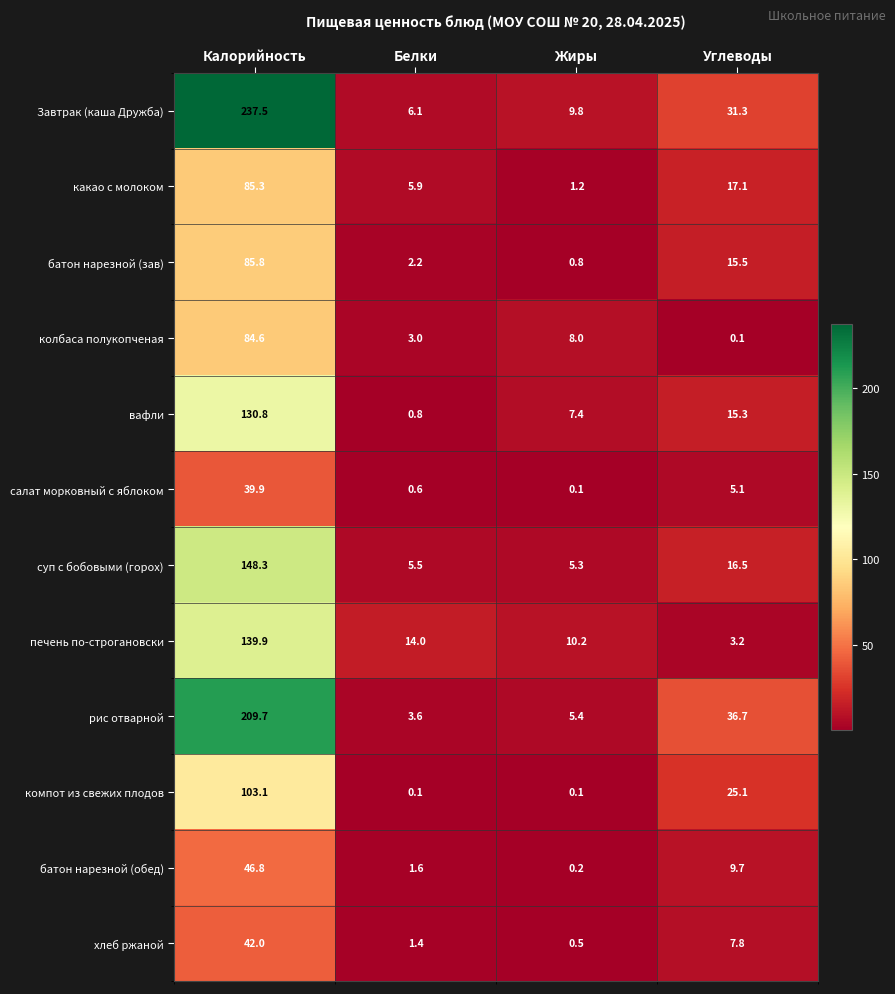

What is the difference between the highest and lowest values at Калорийность?

197.6